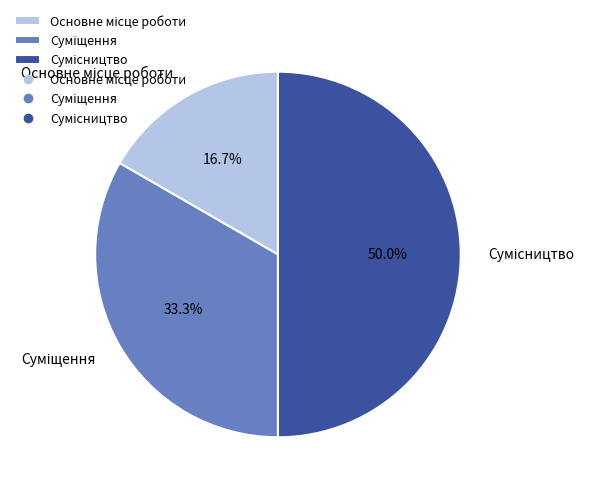

How many segments does this pie chart have?

3